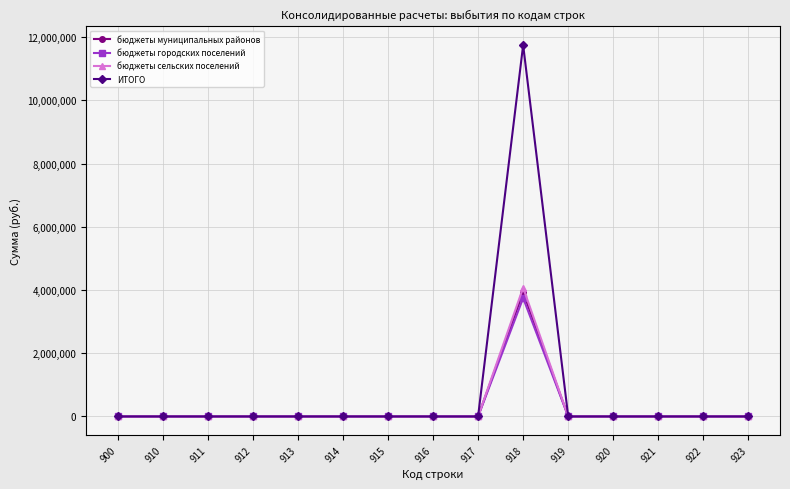

At which category does the chart reach its peak across all series?

918